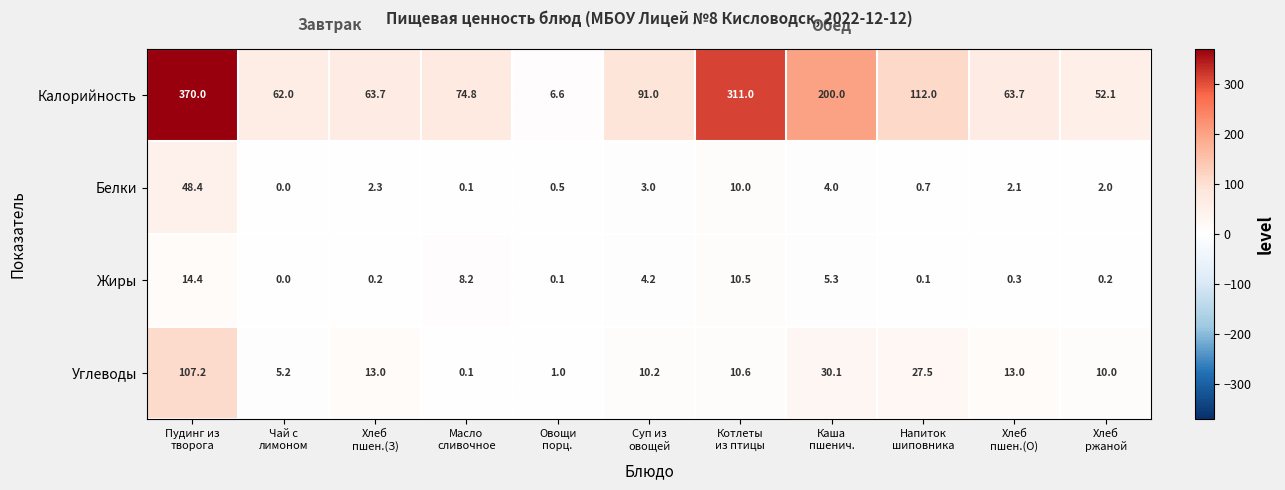

Which series has the largest total across all categories?

Калорийность